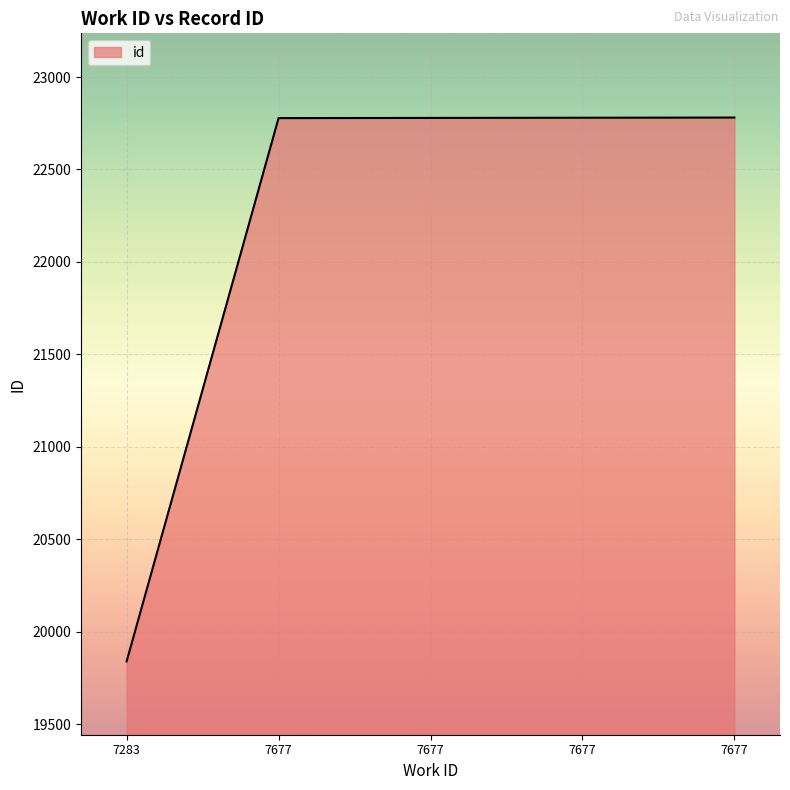

List the labels in order of value, smallest first.

7283, 7677, 7677, 7677, 7677